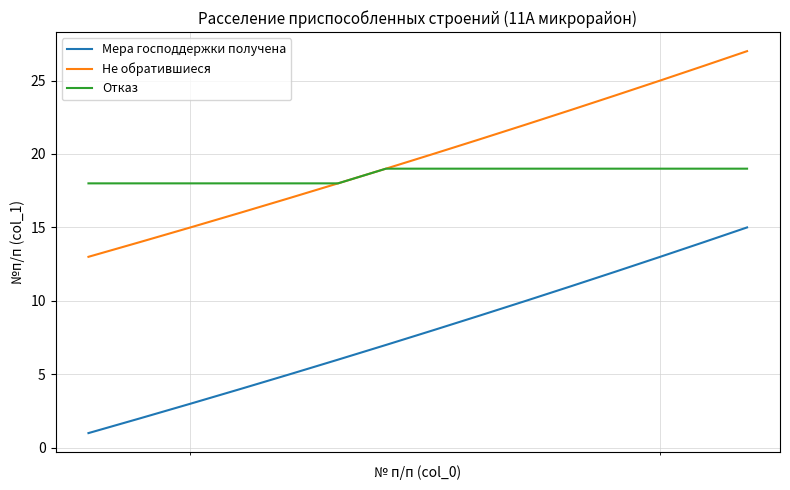

What is the lowest value of the Не обратившиеся series?

13